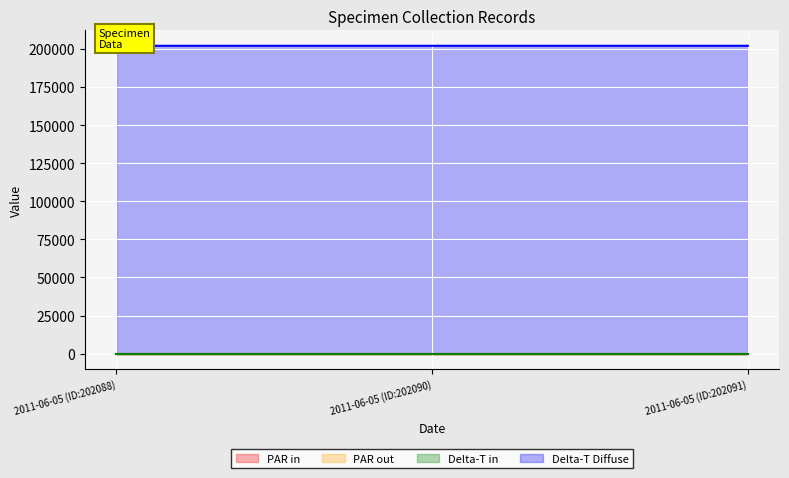

Reading left to right, what are all the values shown in this chart?

PAR in: 1.0	1.0	1.0
PAR out: 1.0	1.0	1.0
Delta-T in: 41.6	41.6	41.6
Delta-T Diffuse: 202088.0	202090.0	202091.0